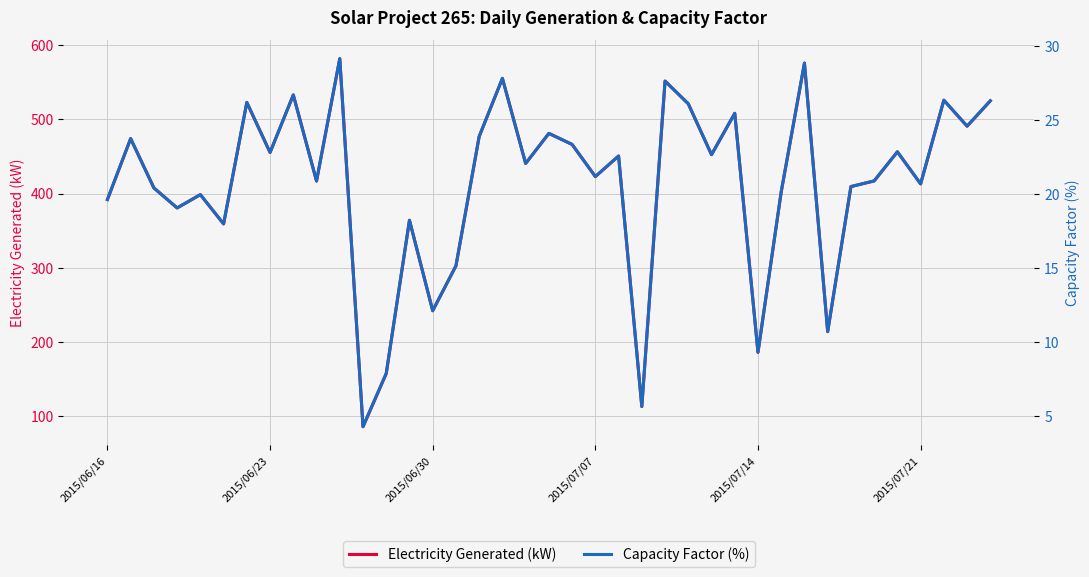

How many interior local valleys does the Electricity Generated (kW) series have?

14